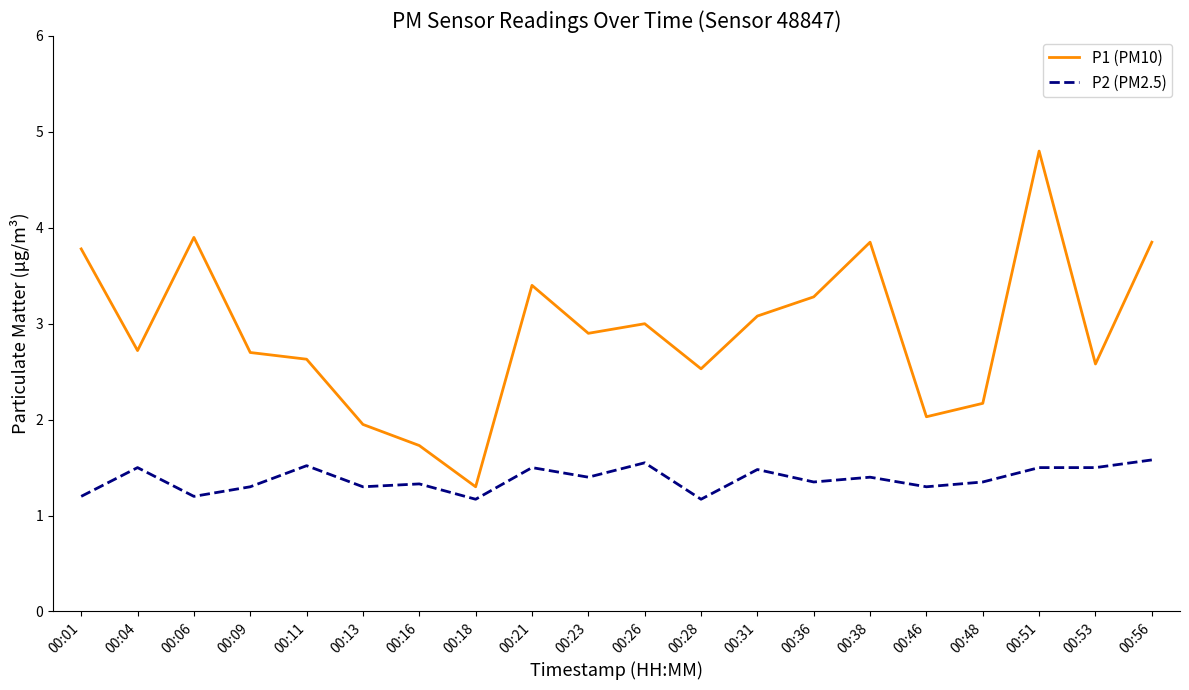

How many categories are shown in the chart?

20